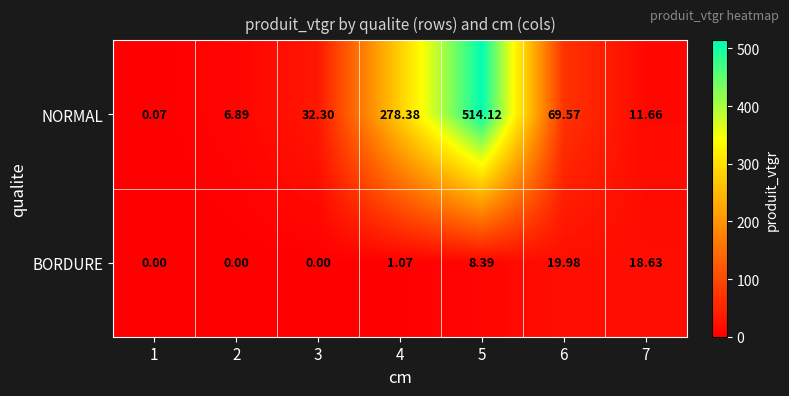

Which series has the largest total across all categories?

NORMAL